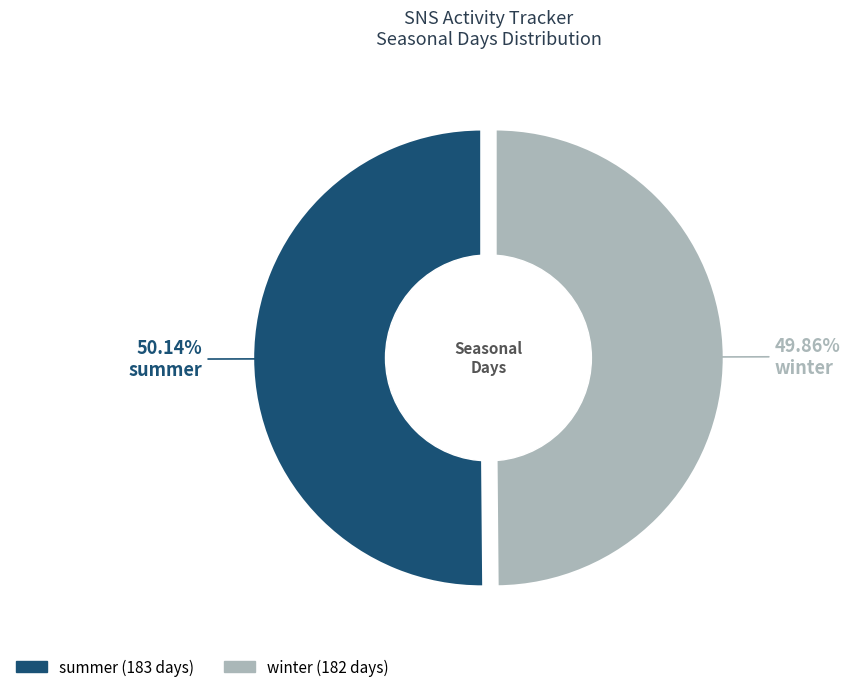

Does summer represent more than half of the total?

Yes